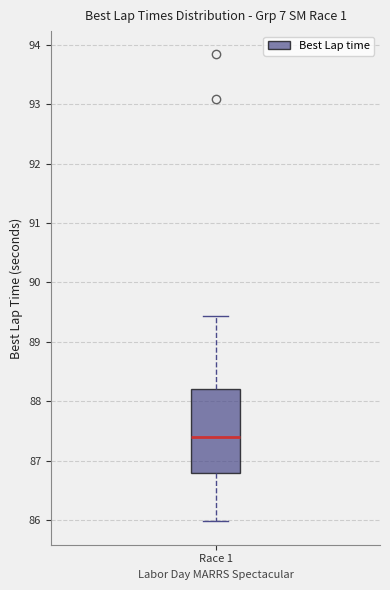

Transcribe this box plot: give where the median line is, the range the box spans, and where the two whiskers end, as read against the y-axis. The values are not printed on the chart, so give them approximately, as read against the axis.

median 87.4, box 86.8 to 88.2, whiskers 86.0 to 89.4